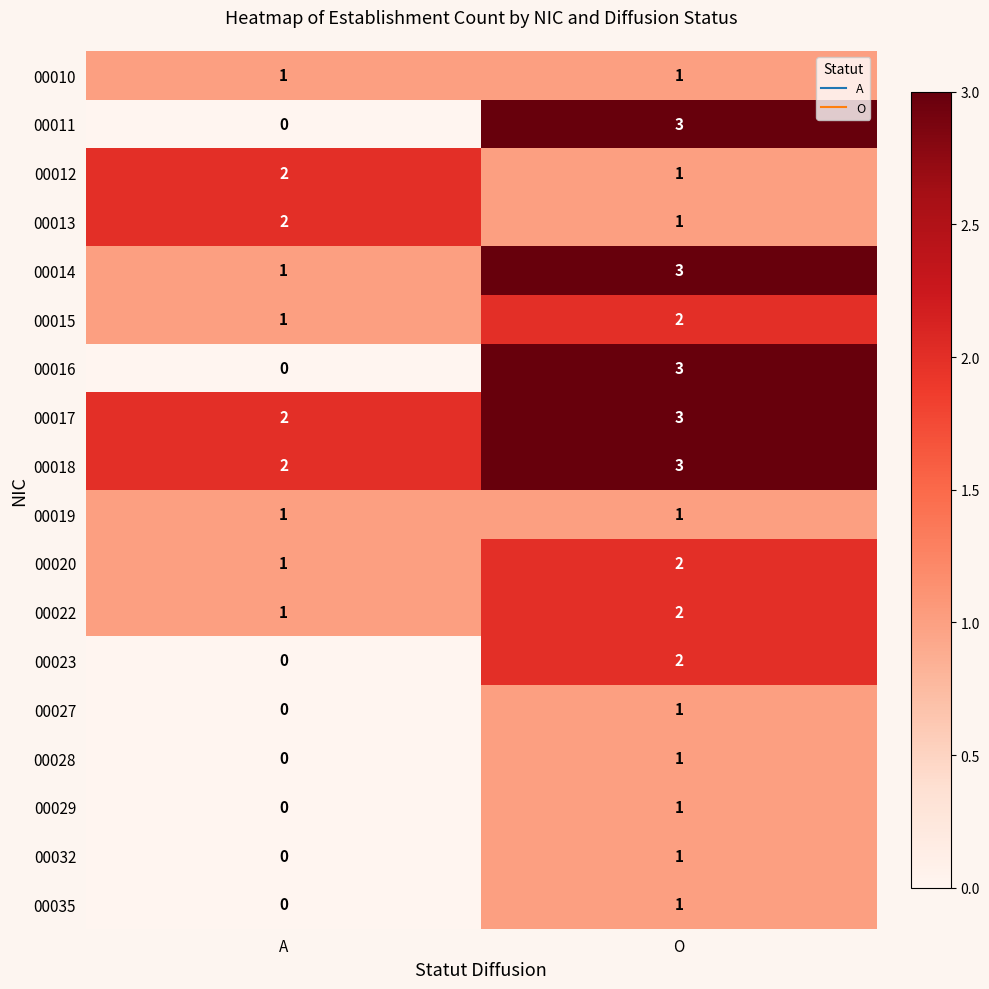

At which category is the sum across all series the highest?

O